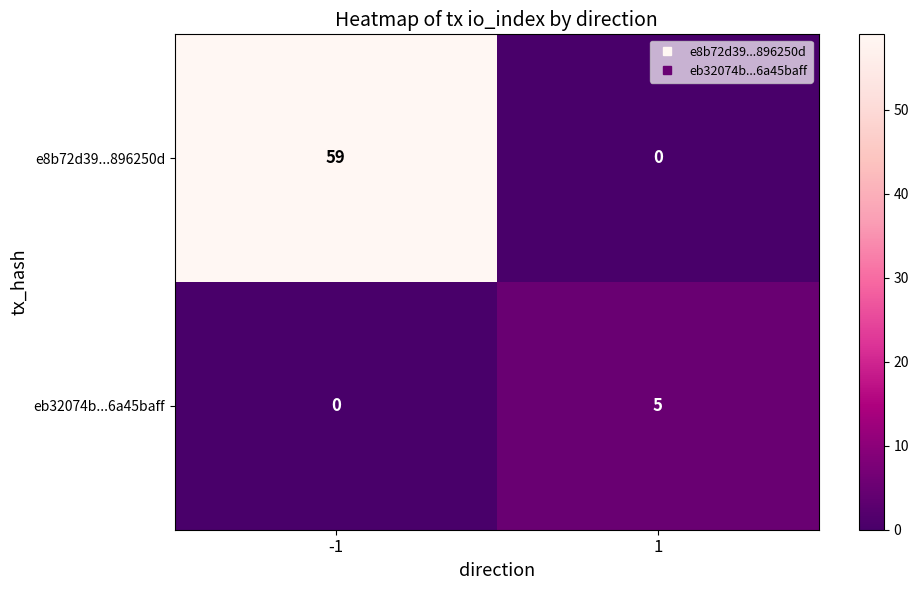

The eb32074b...6a45baff series shows 0 at -1. True or false?

True